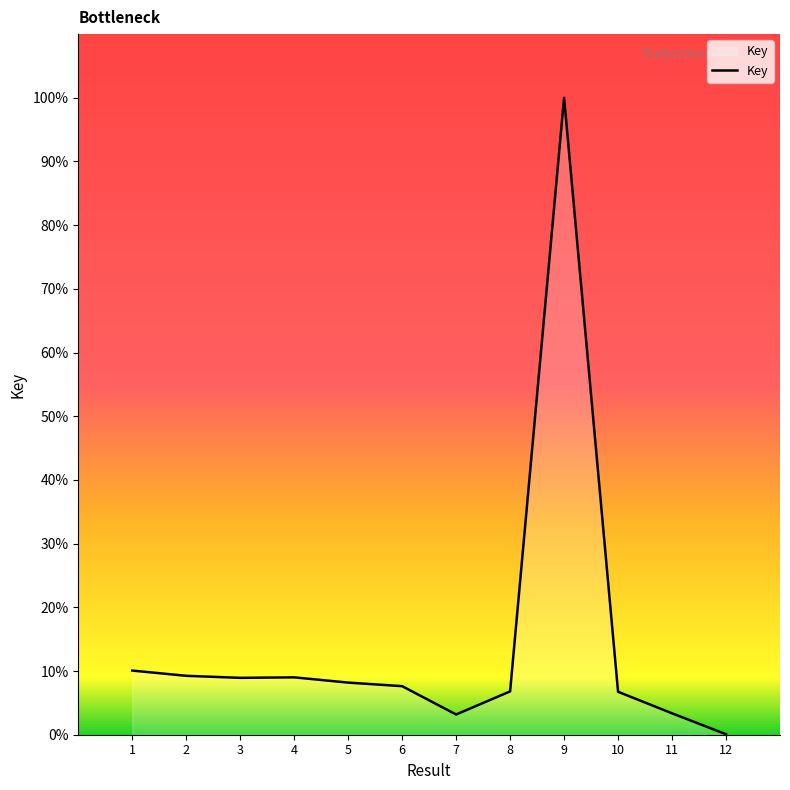

Which label corresponds to the smallest value in the chart?

12